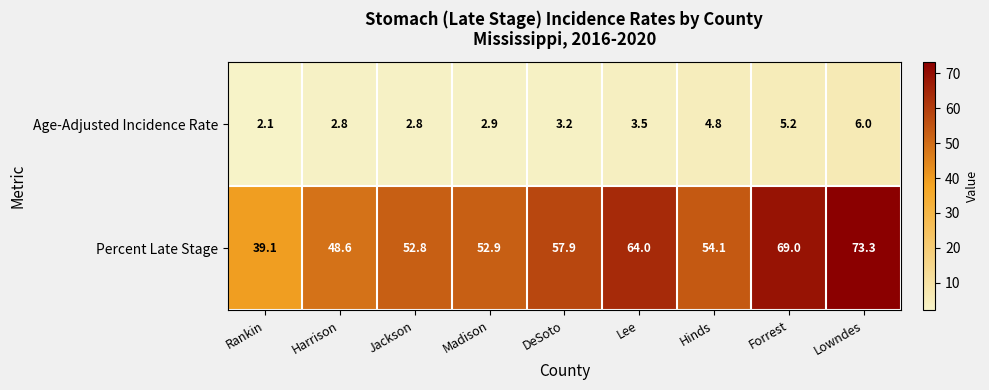

Between Harrison and Madison, which series saw the biggest shift?

Percent Late Stage